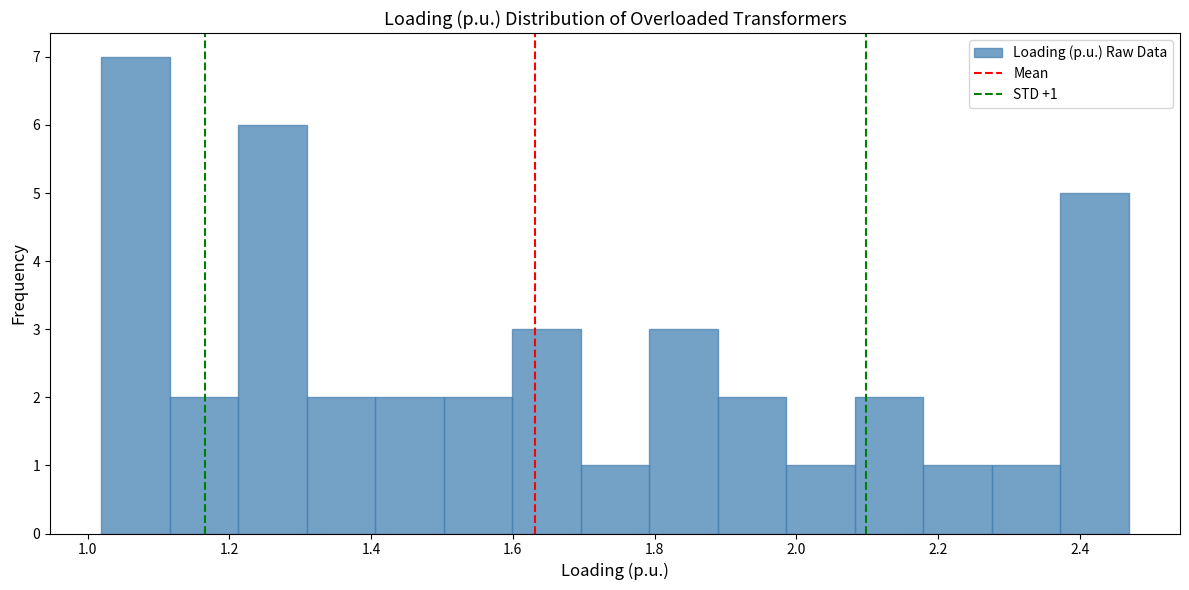

Over which range of the x-axis is the bar tallest?

1.02 to 1.12